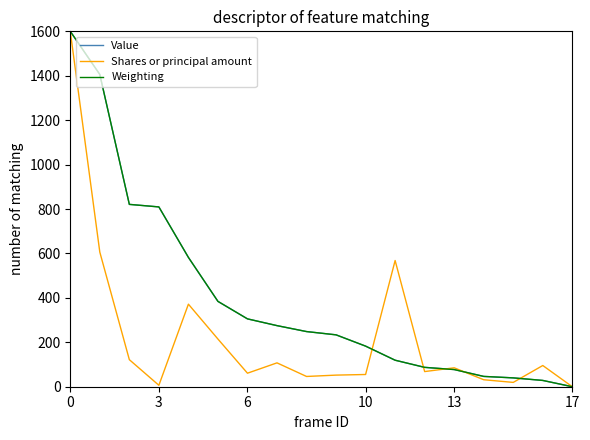

What is the highest value of the Weighting series?

1600.0